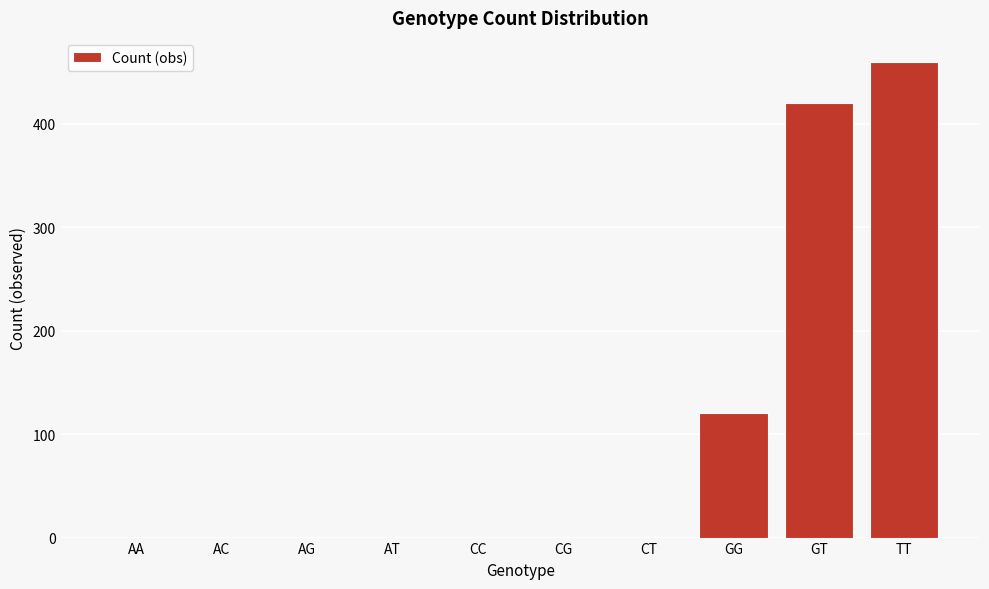

Reading left to right, transcribe all the data shown in this chart.

AA=0	AC=0	AG=0	AT=0	CC=0	CG=0	CT=0	GG=120	GT=420	TT=460